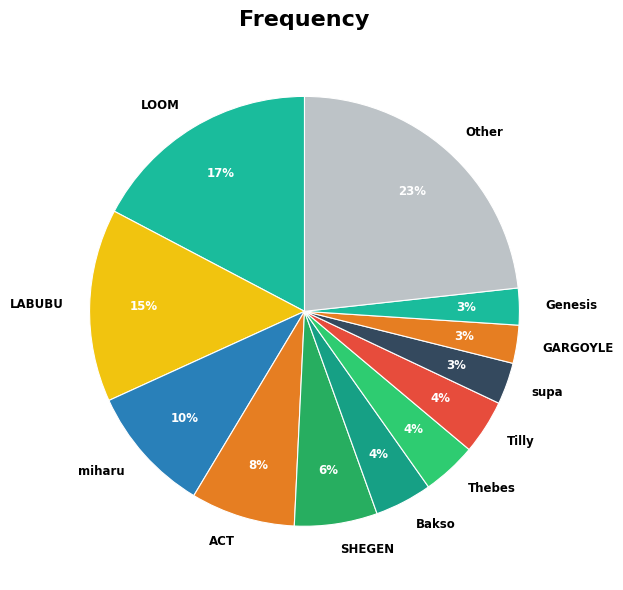

What is the largest slice in the pie chart?

Other